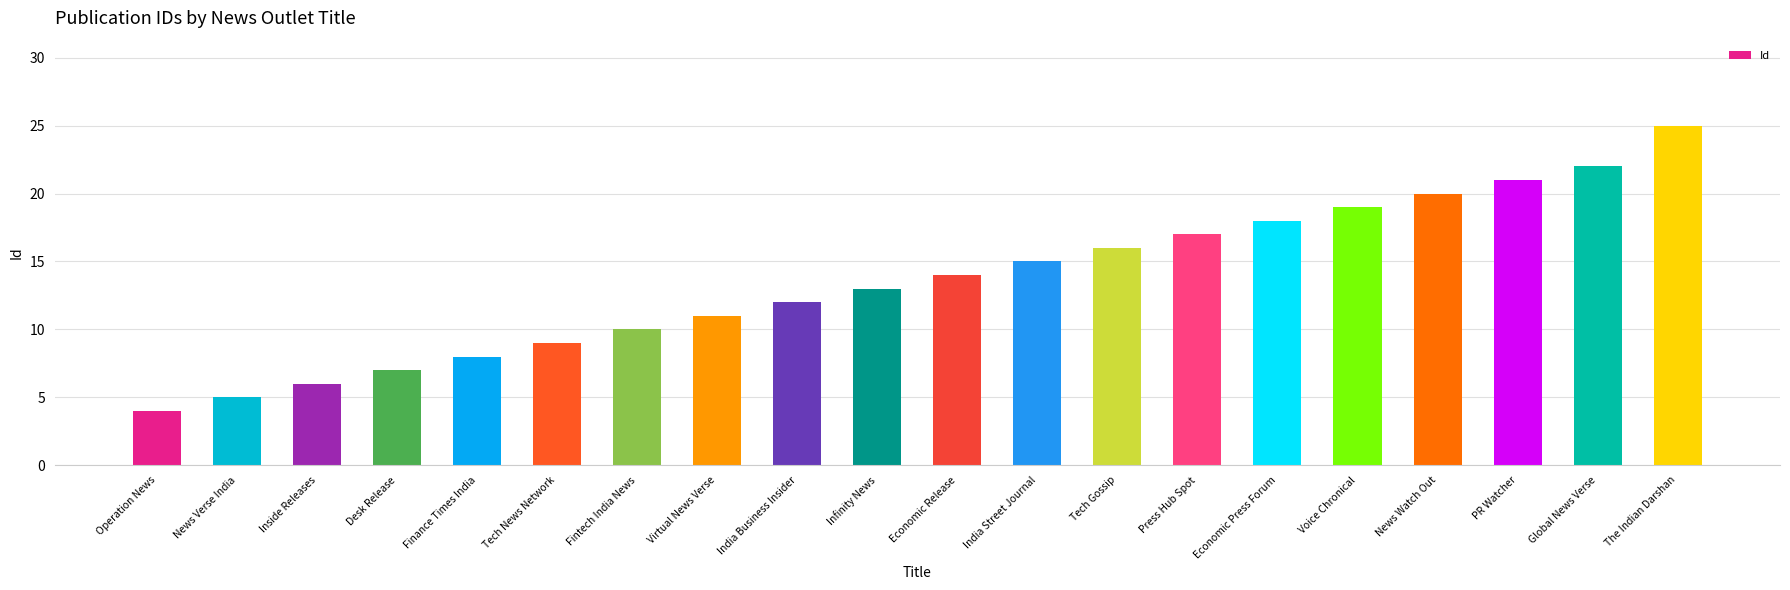

What is the value of the 6th bar from the left?

9